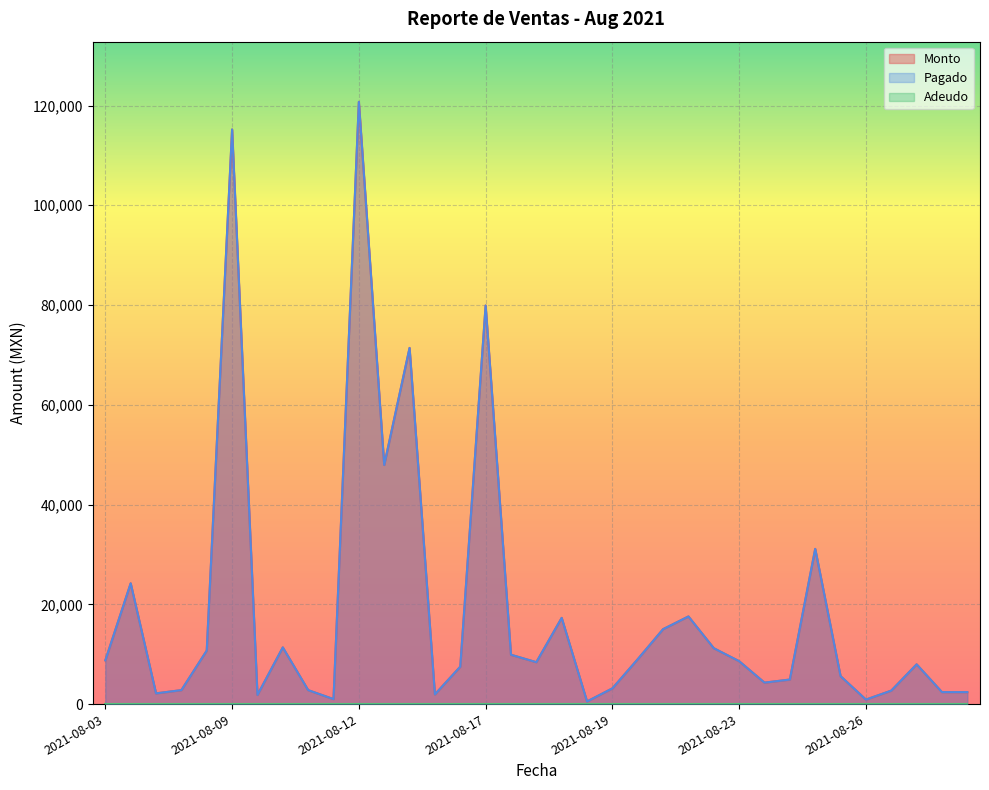

At which category does Monto reach its first local peak?

2021-08-04